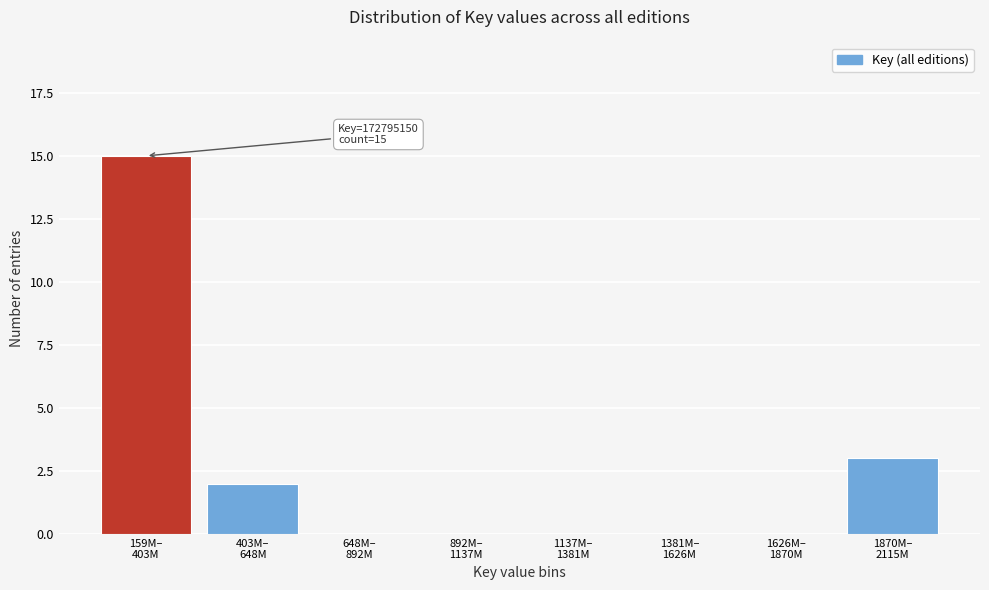

What is the sum of all values?

20